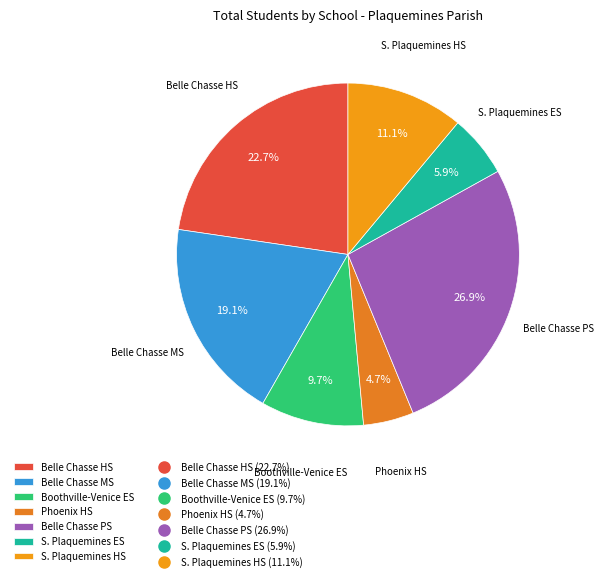

How many slices are in this pie chart?

7